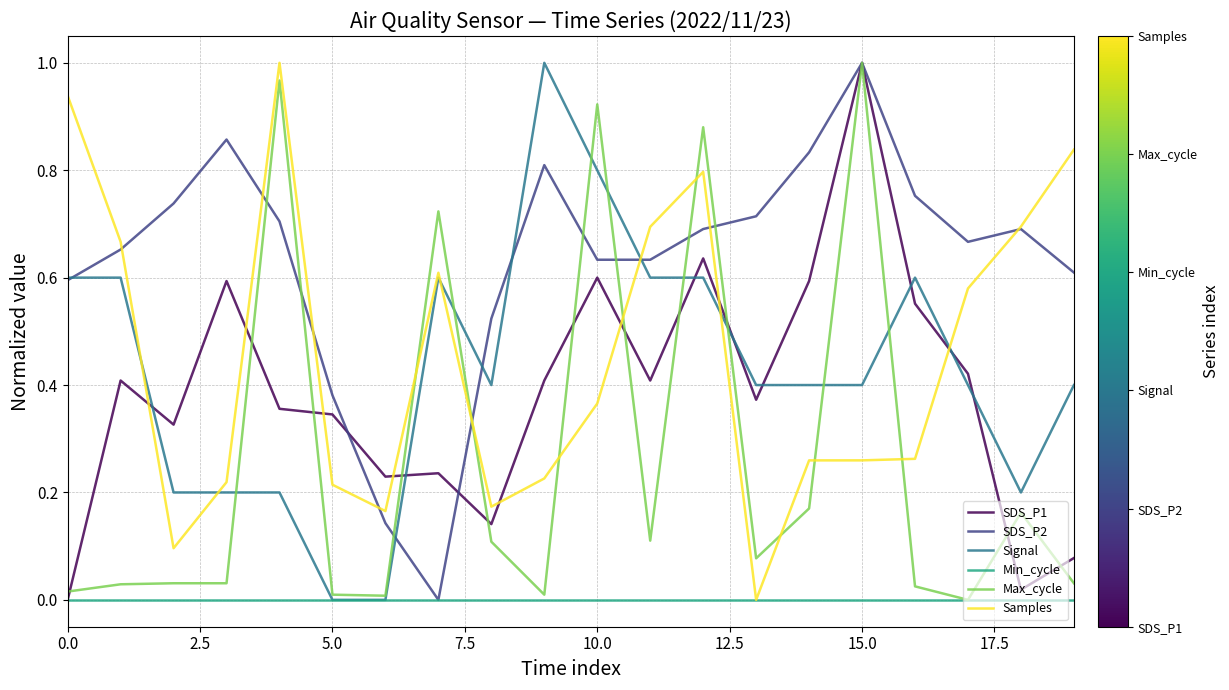

Which series has the largest total across all categories?

SDS_P2